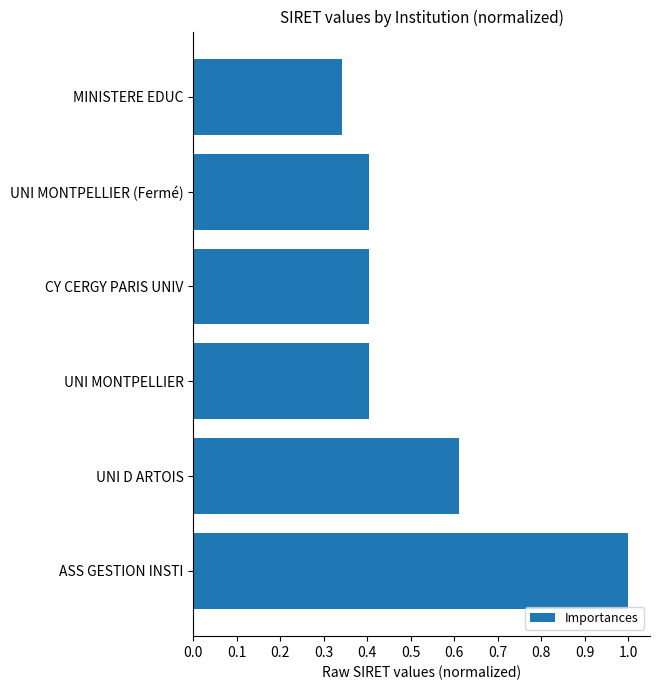

What position from the top is UNI MONTPELLIER?

4